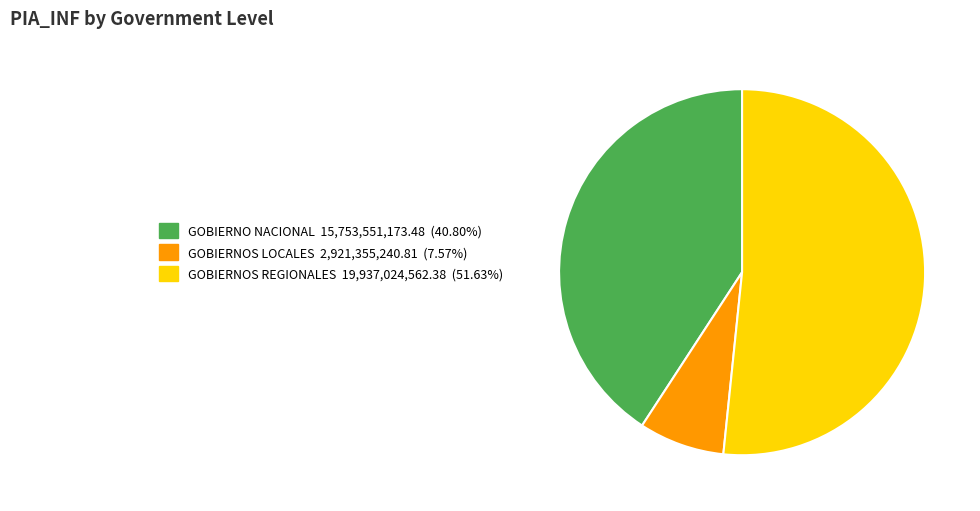

Does GOBIERNOS REGIONALES 19,937,024,562.38 (51.63%) account for over 50% of the chart?

Yes